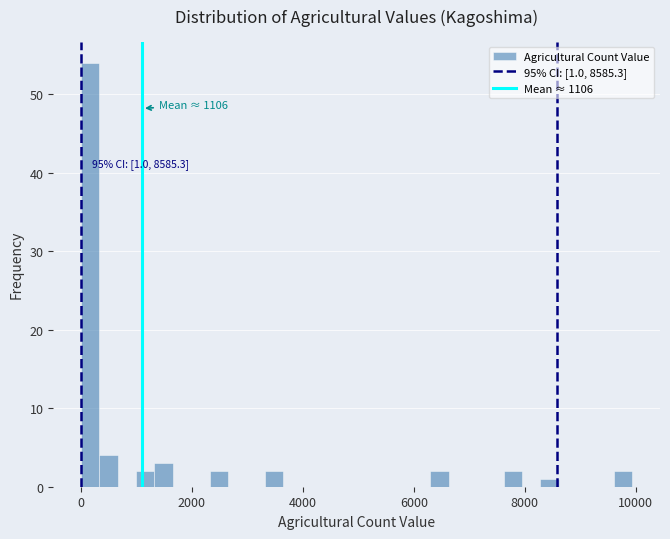

Read against the x-axis, roughly where is the centre of the tallest bar?

200